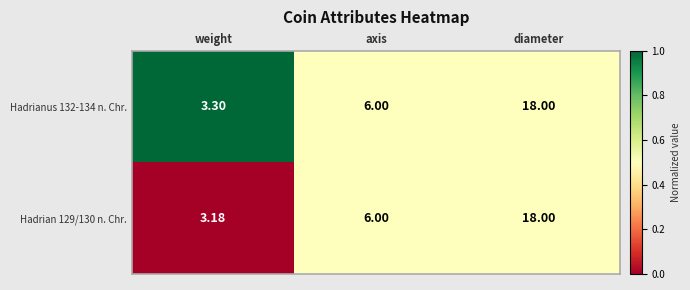

Is the value of Hadrianus 132-134 n. Chr. at diameter greater than the value of Hadrian 129/130 n. Chr. at axis?

Yes